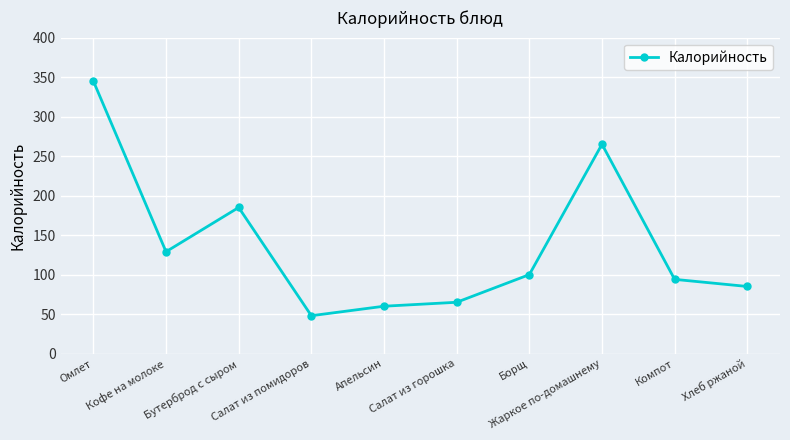

True or false: the data shows 20 at Апельсин.

False